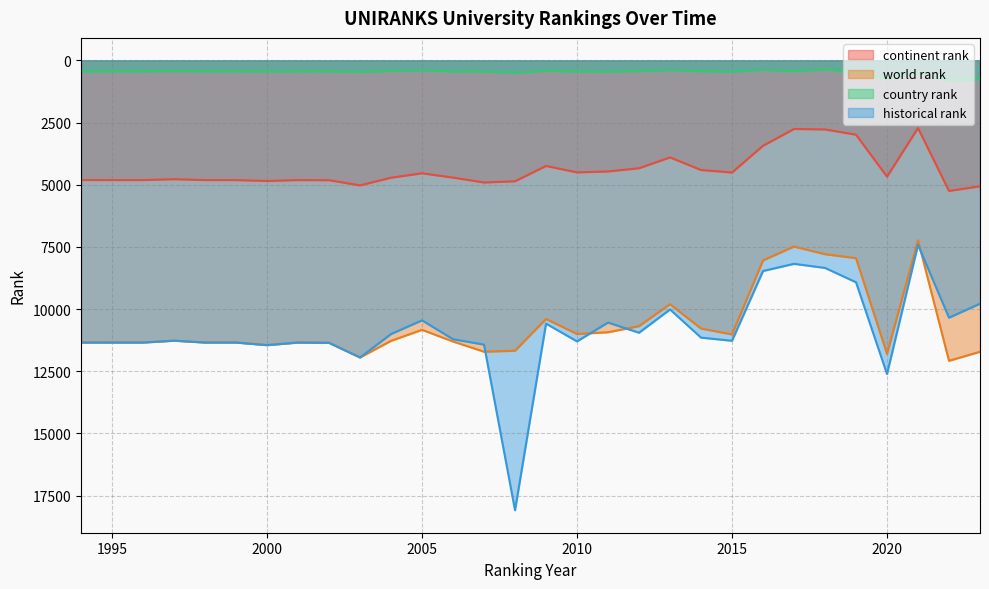

Reading left to right, what are all the values shown in this chart?

continent rank: 4811	4813	4813	4778	4813	4813	4849	4813	4818	5026	4718	4541	4713	4910	4861	4245	4504	4466	4337	3902	4408	4509	3434	2758	2777	2988	4676	2721	5249	5064
world rank: 11345	11345	11345	11271	11345	11345	11450	11345	11357	11946	11278	10835	11304	11715	11675	10398	11001	10933	10685	9805	10783	11019	8042	7486	7793	7954	11803	7234	12080	11717
country rank: 436	436	436	430	436	436	443	436	437	468	418	399	440	445	495	414	447	445	429	385	432	448	378	431	352	482	736	504	809	763
historical rank: 11345	11345	11345	11271	11345	11345	11450	11345	11357	11946	11004	10453	11213	11429	18089	10585	11299	10541	10952	10015	11148	11274	8469	8181	8345	8922	12612	7415	10346	9783